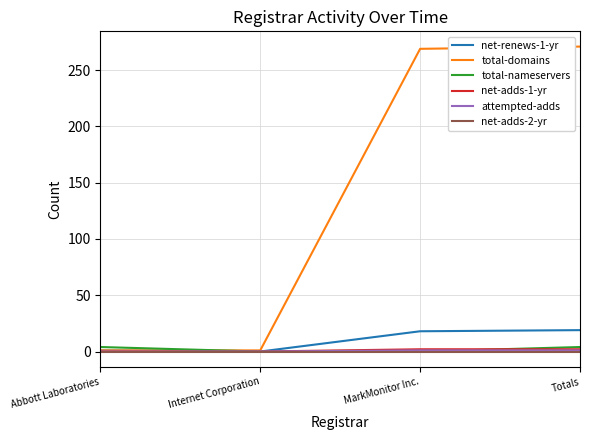

How many distinct data groups are displayed?

6